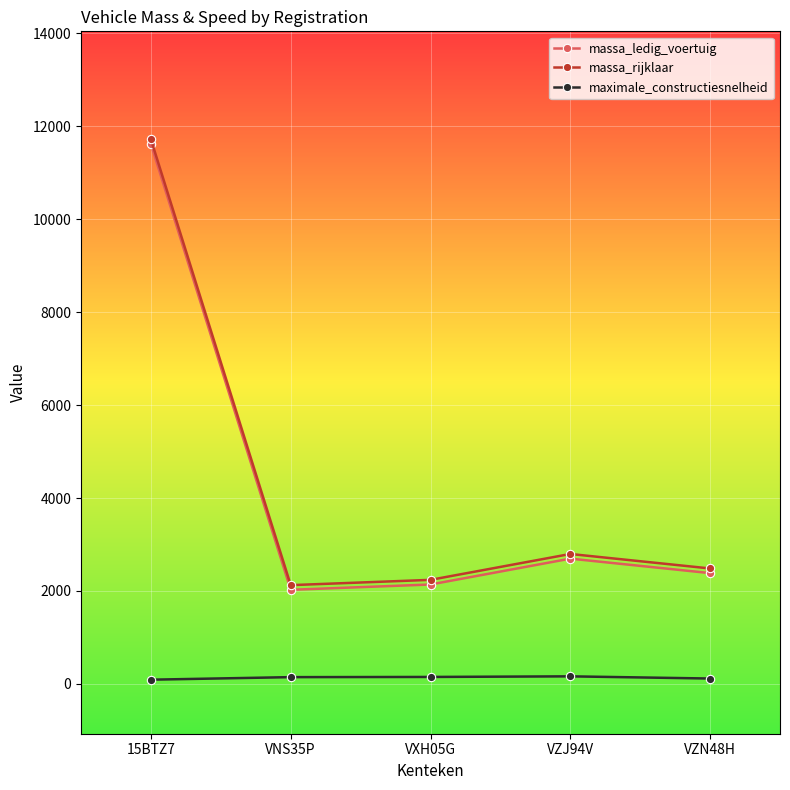

Count the number of data series in this chart.

3